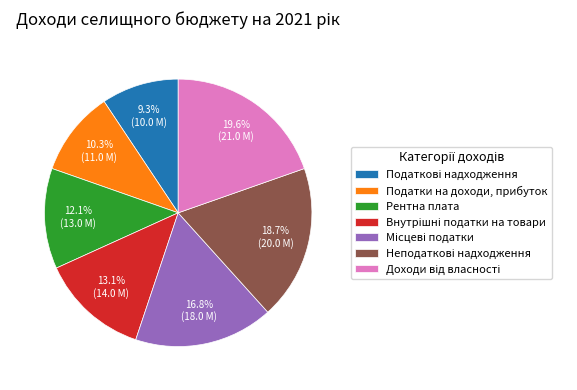

Is there a majority slice in this chart?

No